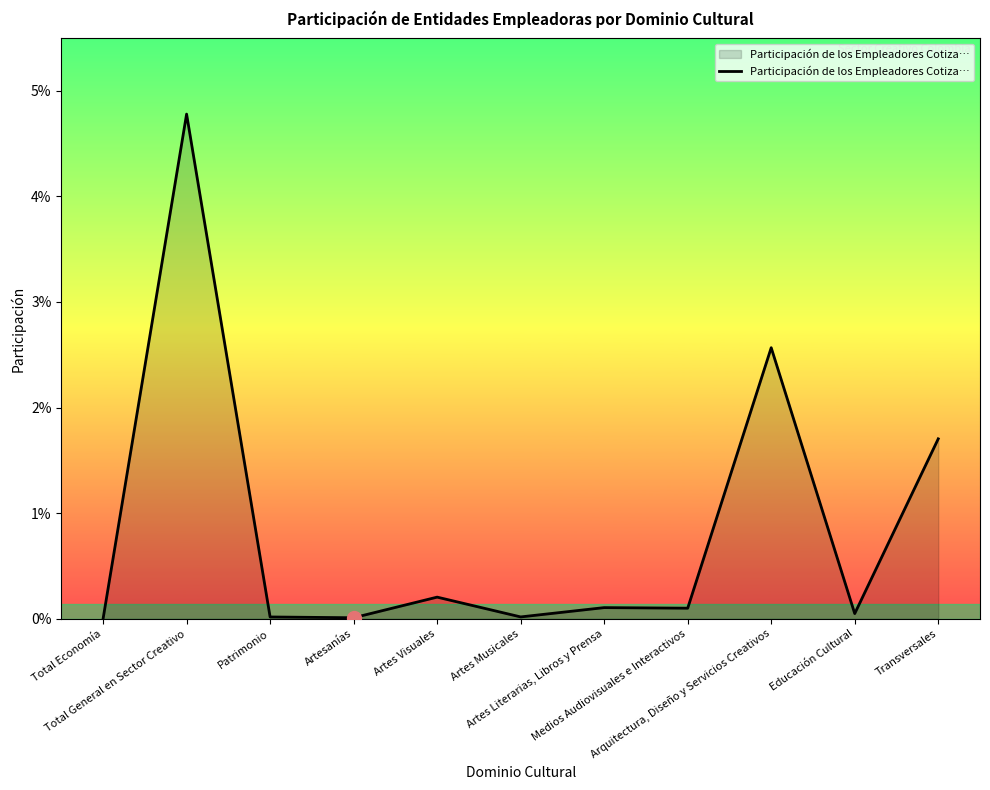

List the labels in order of value, largest first.

Total General en Sector Creativo, Arquitectura, Diseño y Servicios Creativos, Transversales, Artes Visuales, Artes Literarias, Libros y Prensa, Medios Audiovisuales e Interactivos, Educación Cultural, Artes Musicales, Patrimonio, Artesanías, Total Economía